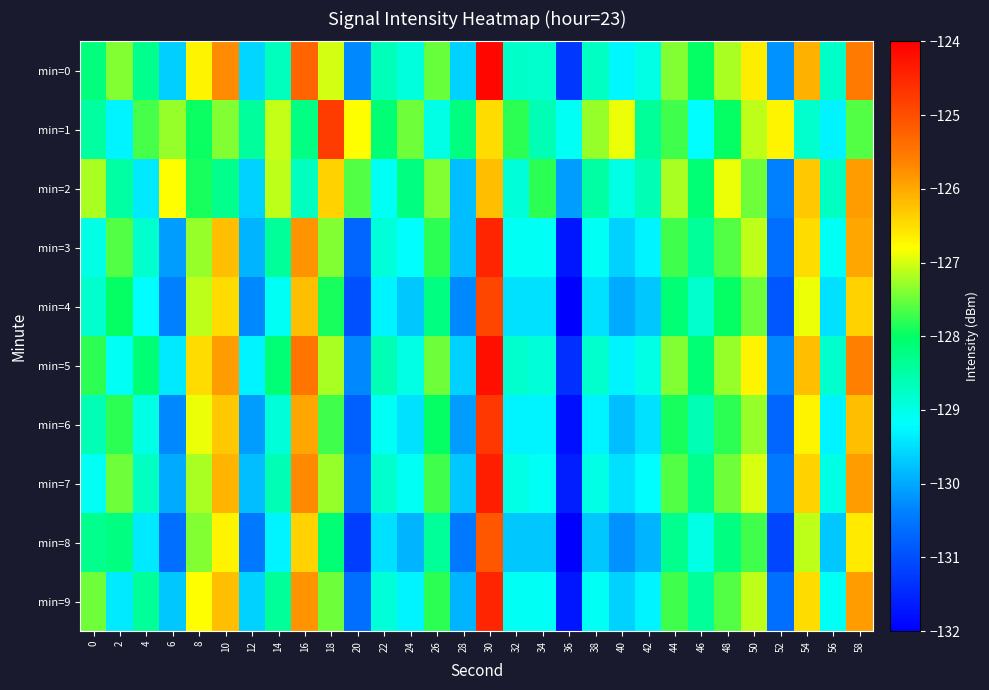

Between 26 and 12, which is larger?

26